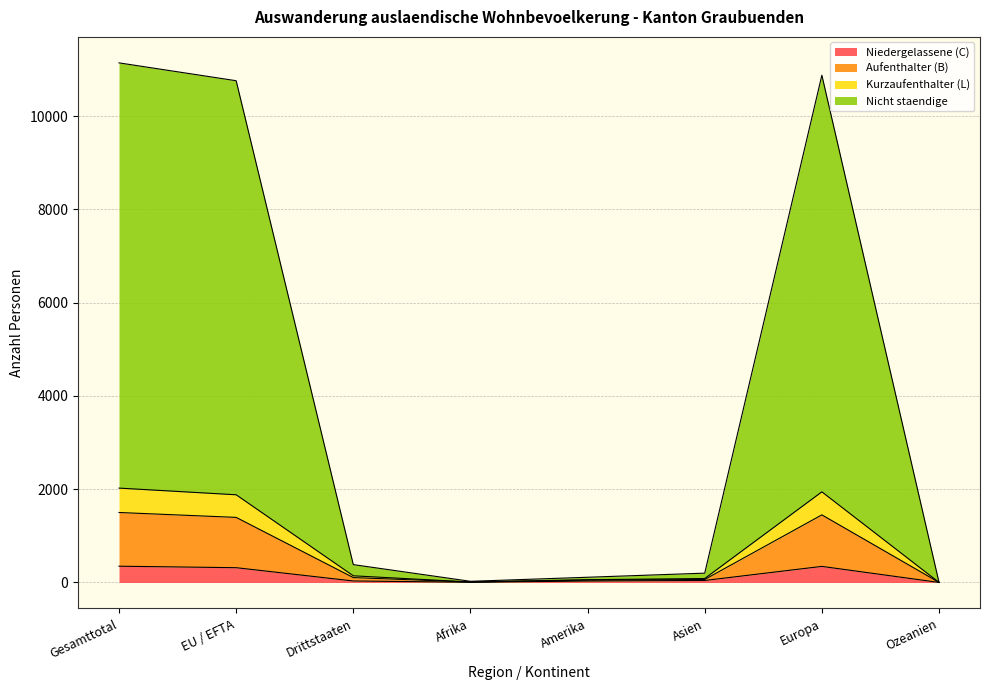

At which category is the sum across all series the highest?

Gesamttotal